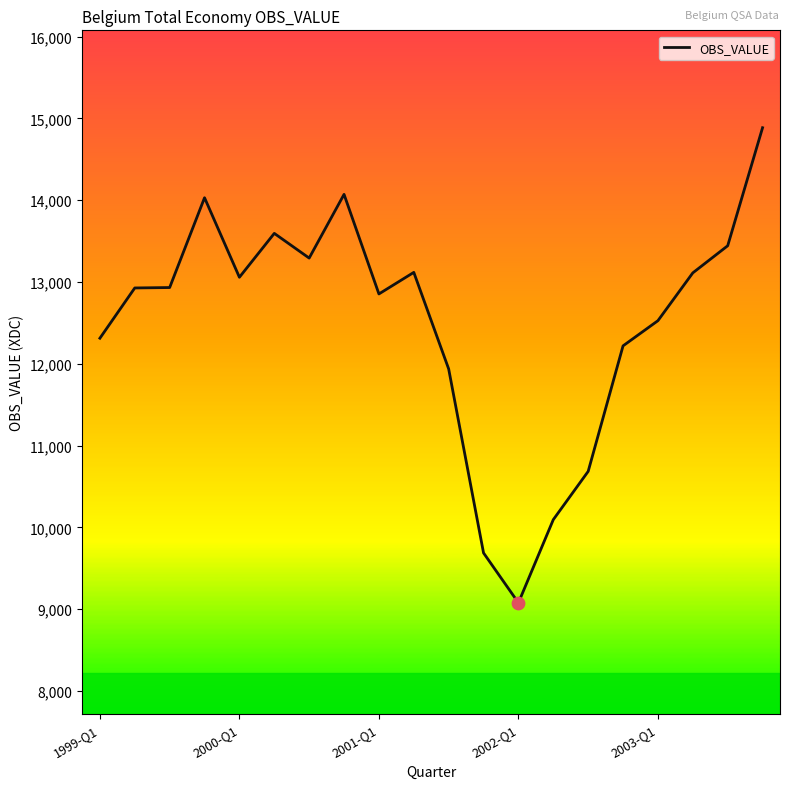

What is the smallest value displayed?

9076.9